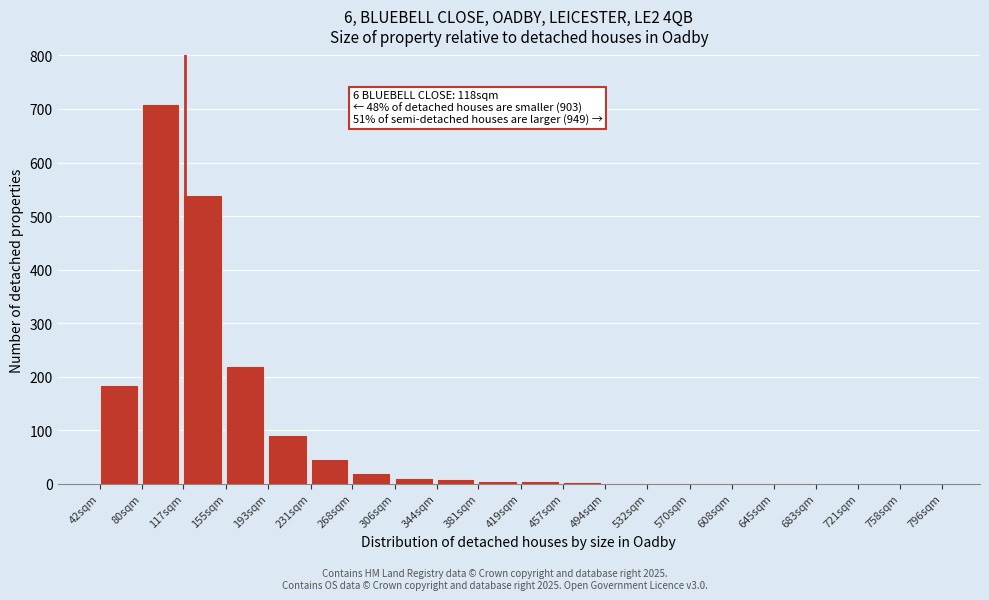

Which label corresponds to the largest value in the chart?

80sqm